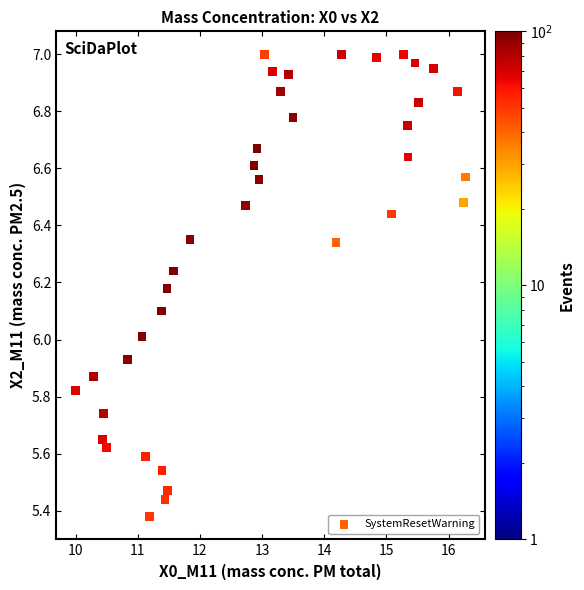

What is the range of Y values (max minus min)?

1.6